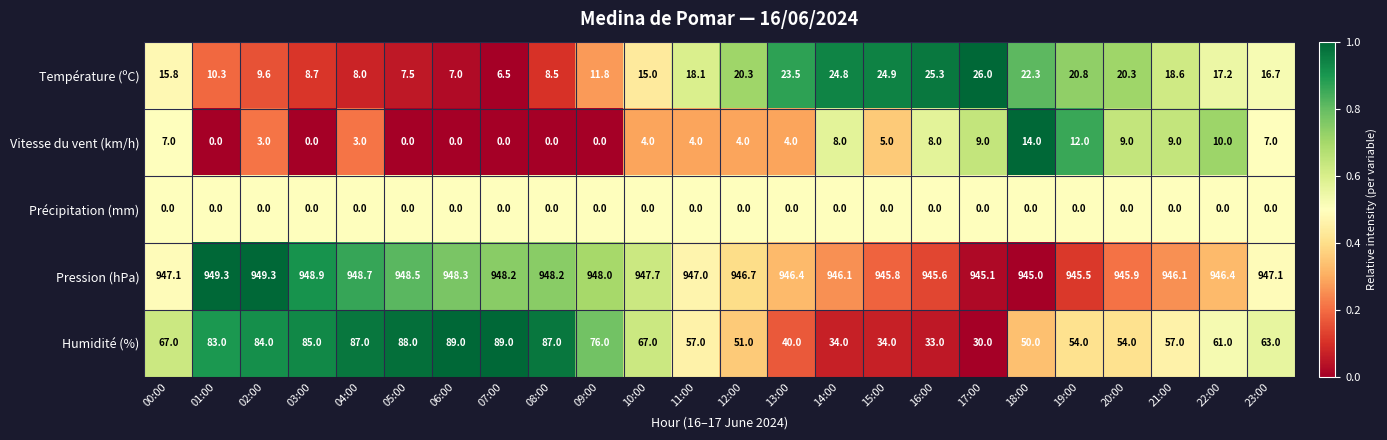

Read the Vitesse du vent (km/h) value at 20:00.

9.0